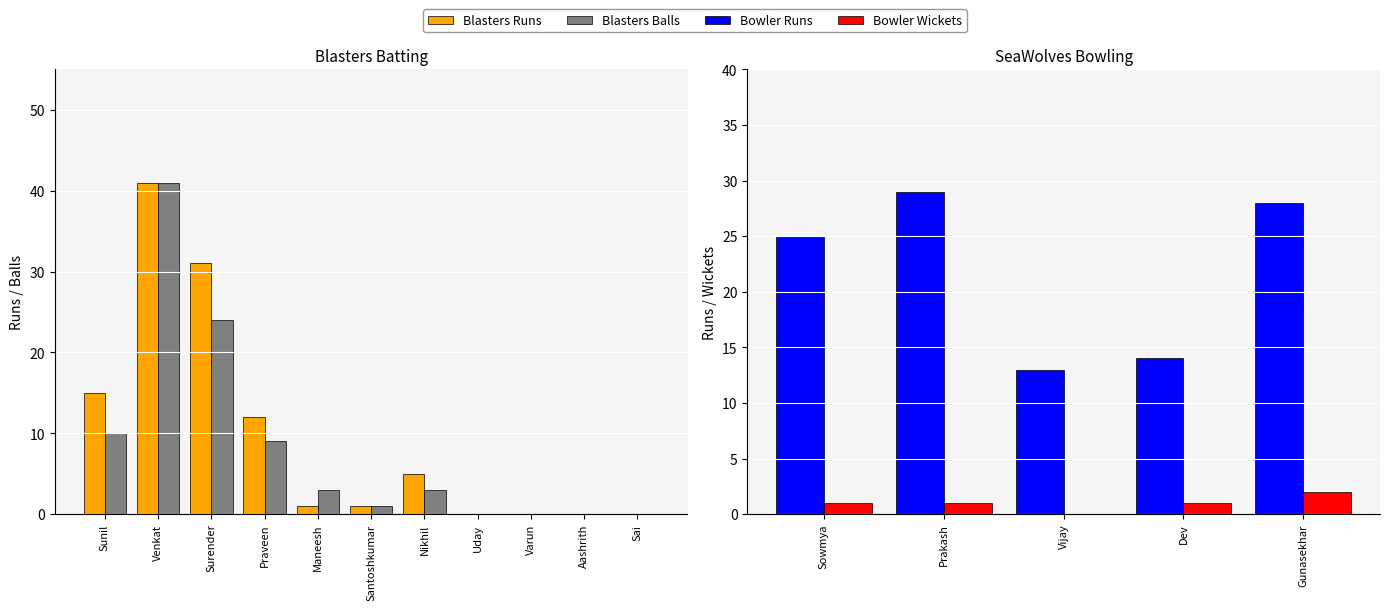

Where does the Blasters Runs series first go above 1?

Sunil